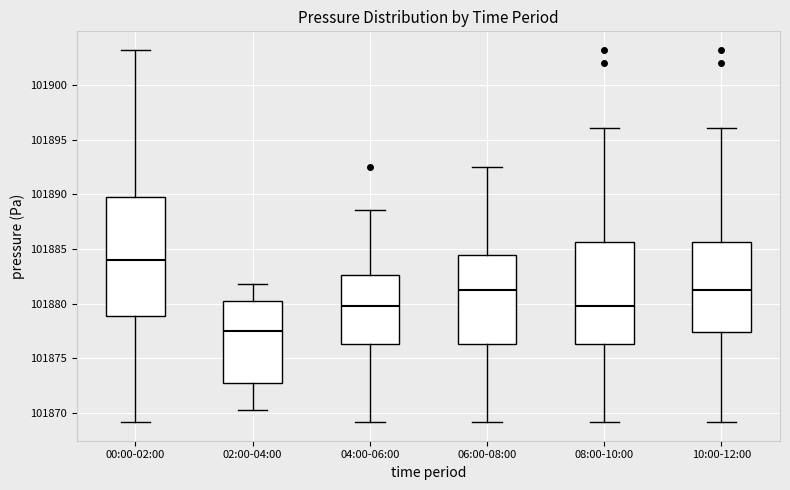

Which box is the tallest, from its lower edge to its upper edge?

00:00-02:00